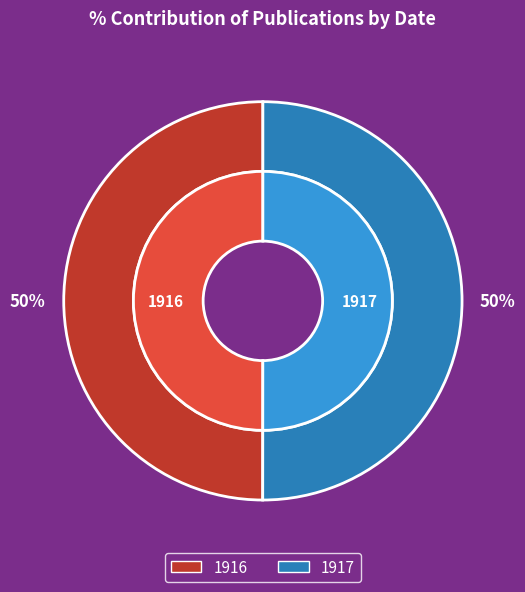

What is the ratio of the value at 1917 to the value at 1916?

1.0